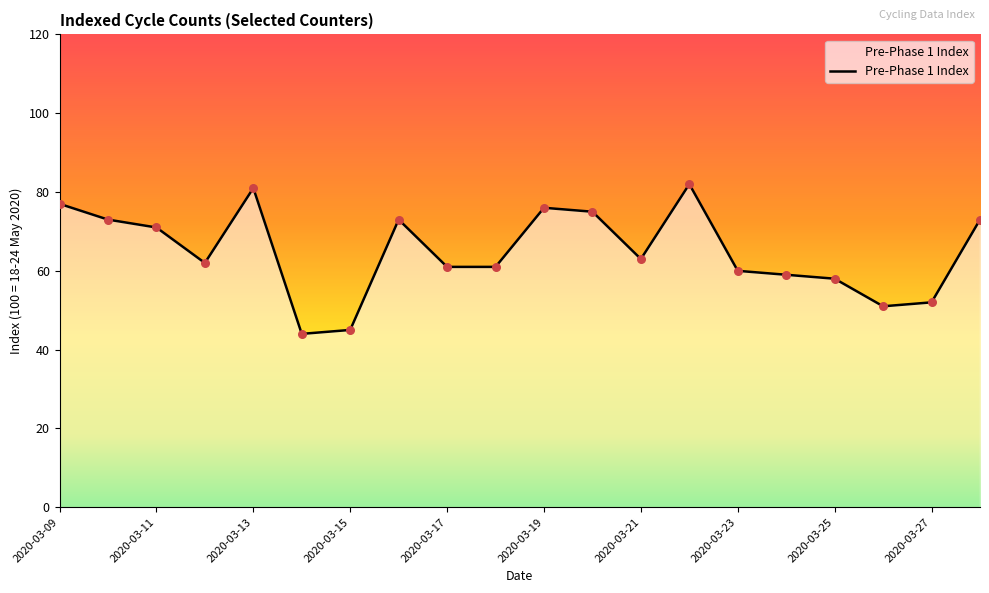

What is the smallest value displayed?

44